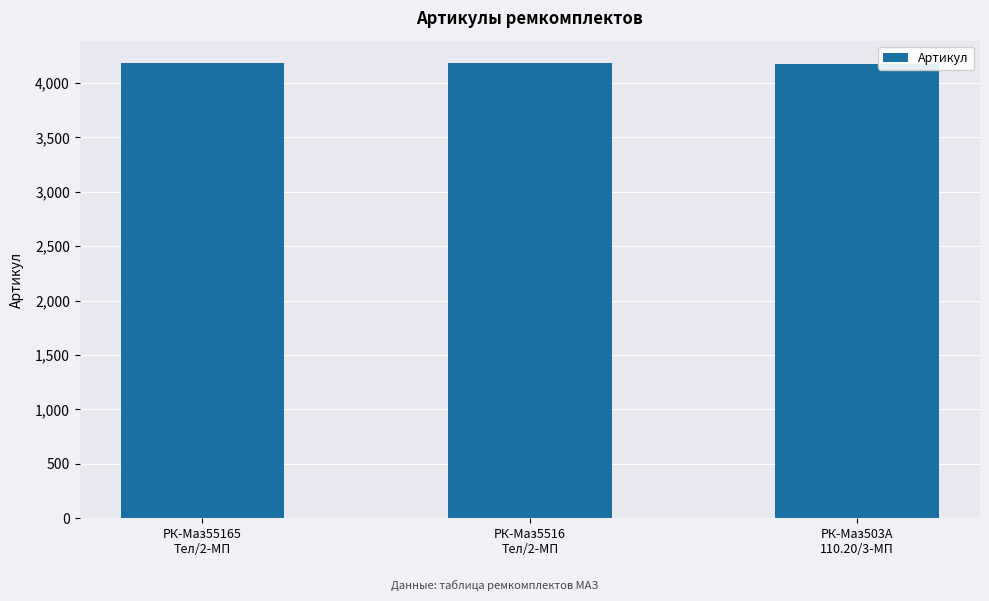

What is the sum of the values at РК-Маз503А
110.20/3-МП and РК-Маз55165
Тел/2-МП?

8355